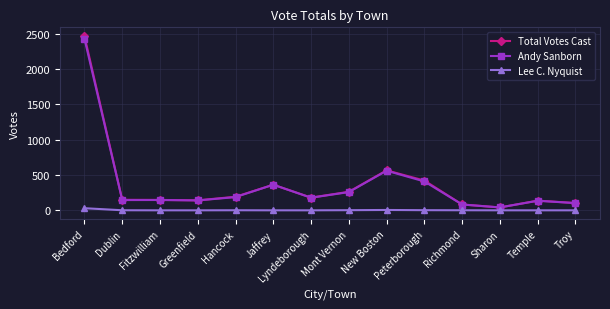

The value of Andy Sanborn at Bedford is 1481. True or false?

False